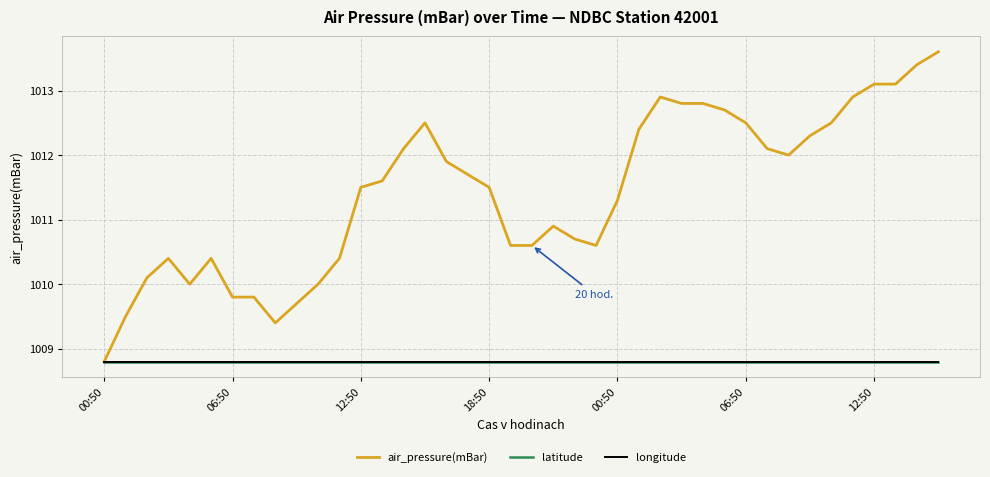

What is the minimum value shown in the chart?

1008.8